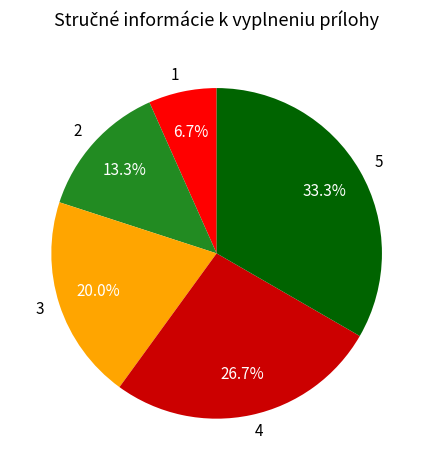

Rank the categories by value from highest to lowest.

5, 4, 3, 2, 1